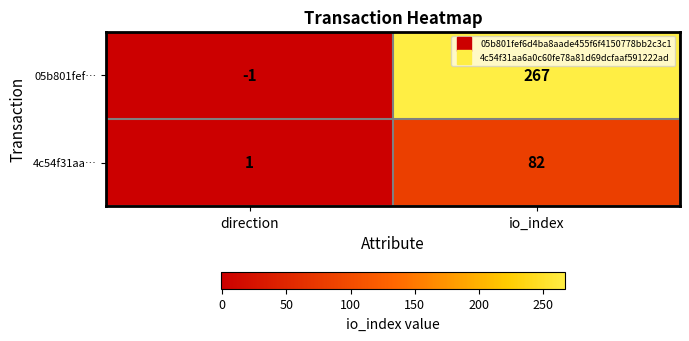

At which label is 4c54f31aa… closest to 41?

direction